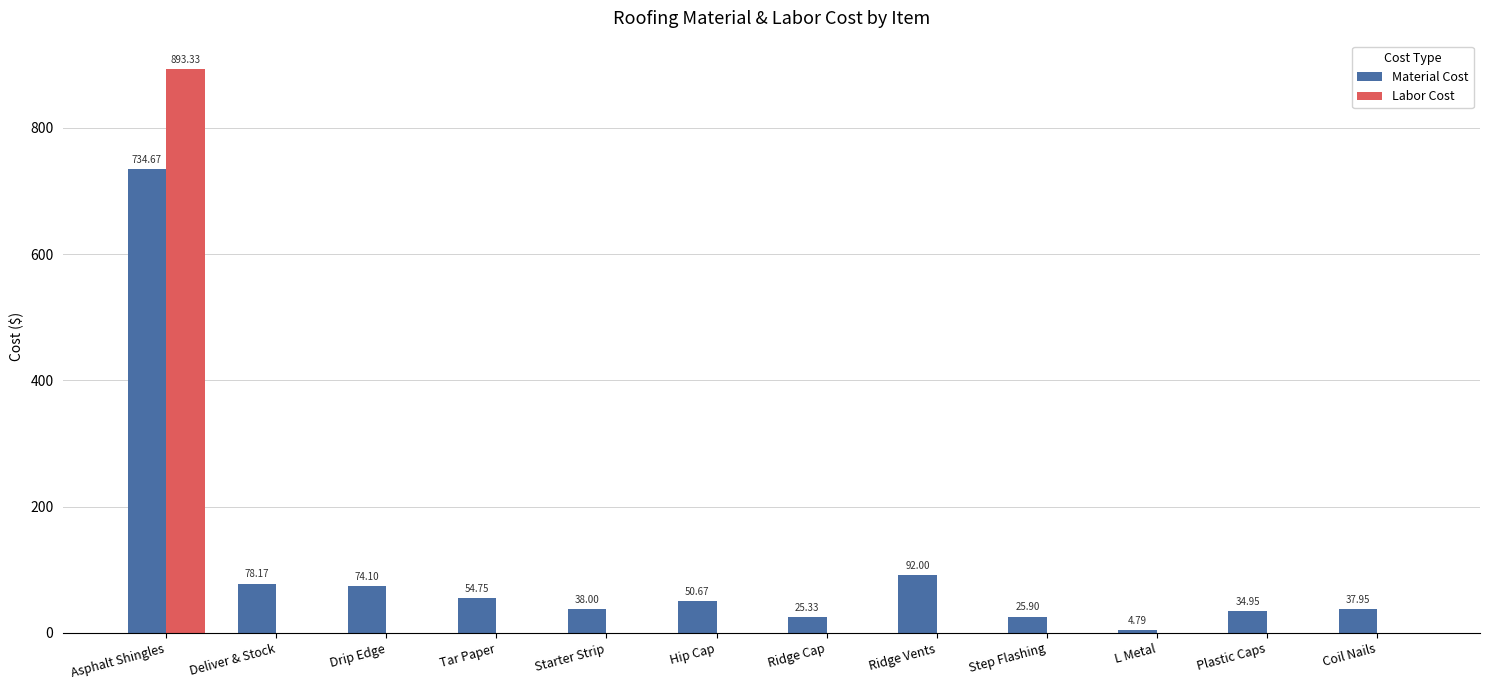

How many series are shown in this chart?

2